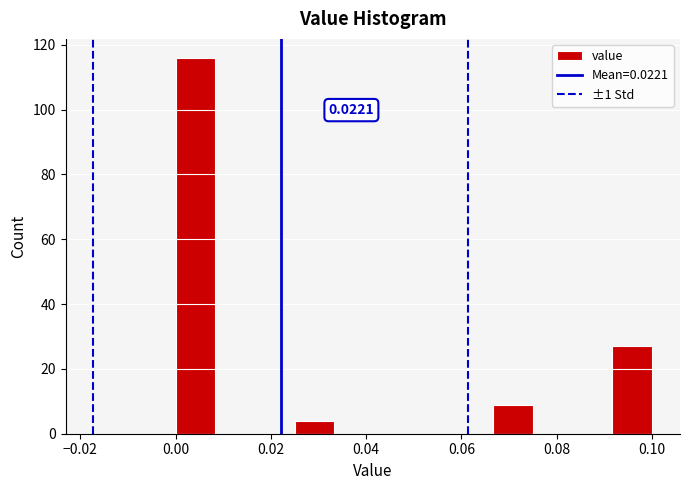

Over which range of the x-axis is the bar tallest?

0.000 to 0.008